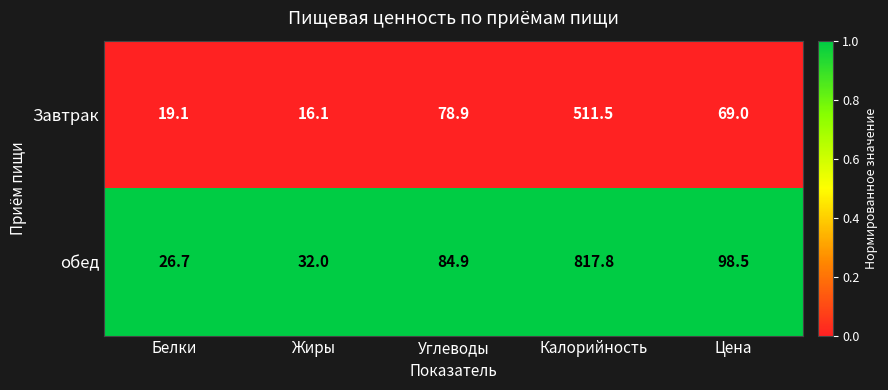

At which category is the sum across all series the highest?

Калорийность